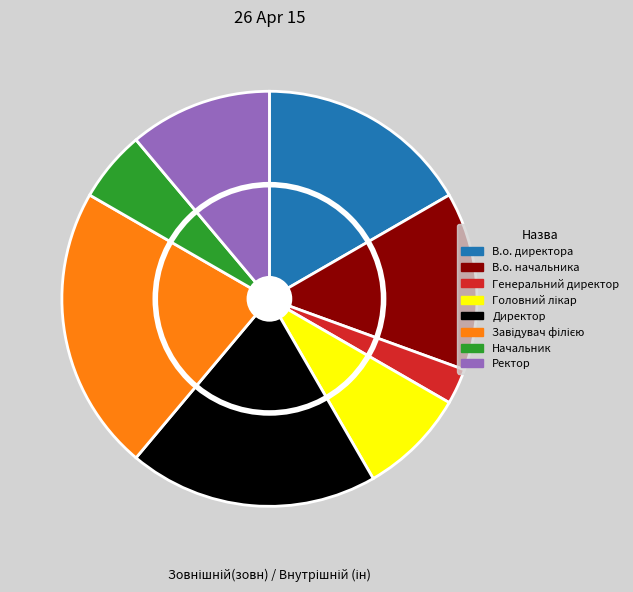

Count the number of slices in the pie.

8